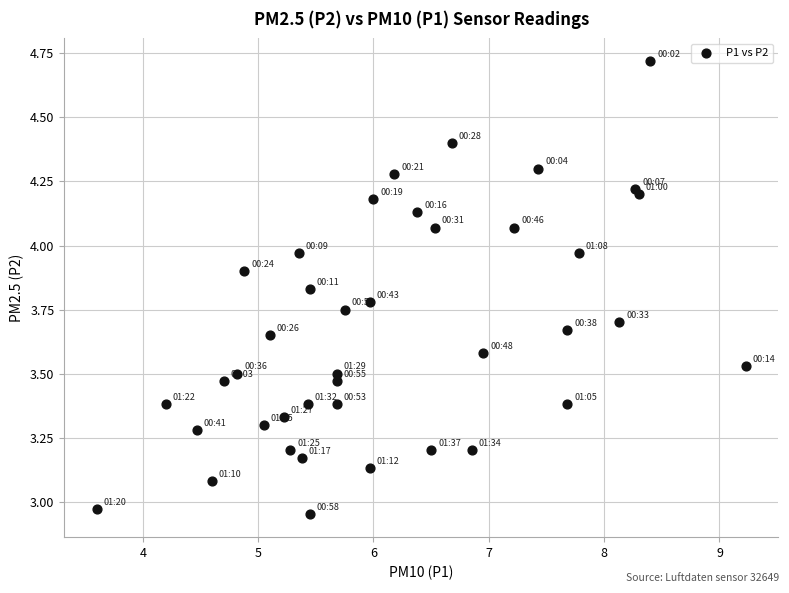

What is the range of X values (max minus min)?

5.6